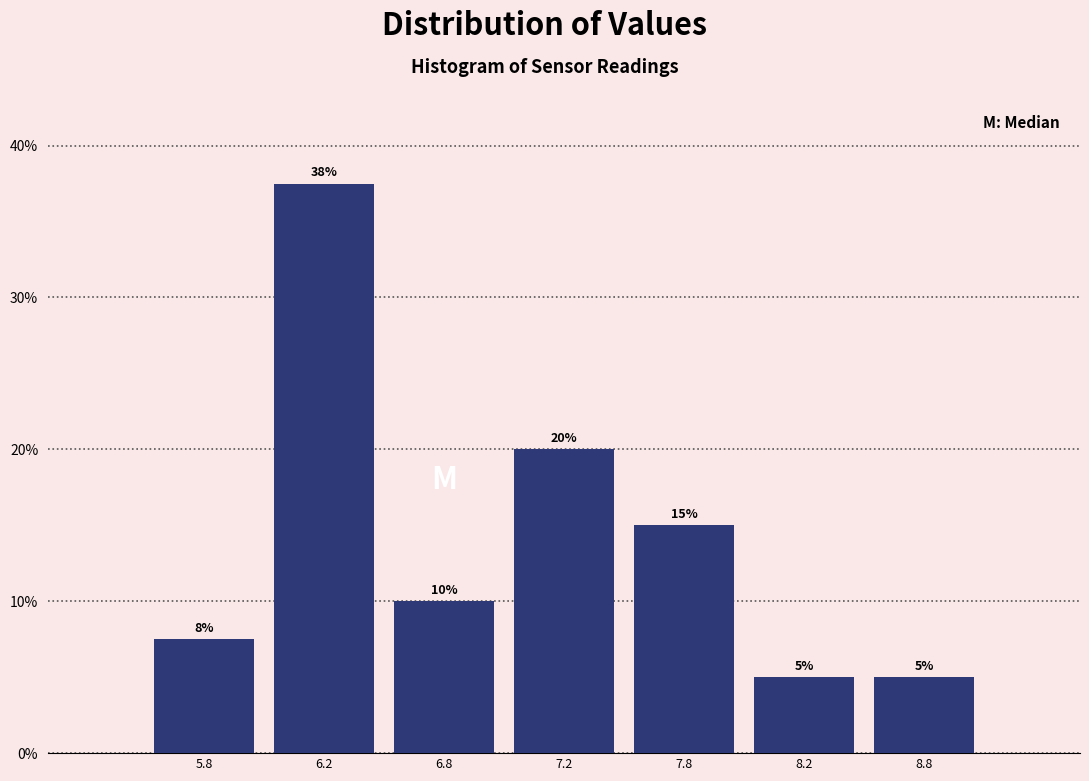

What is the approximate value at 8.2?

5.0